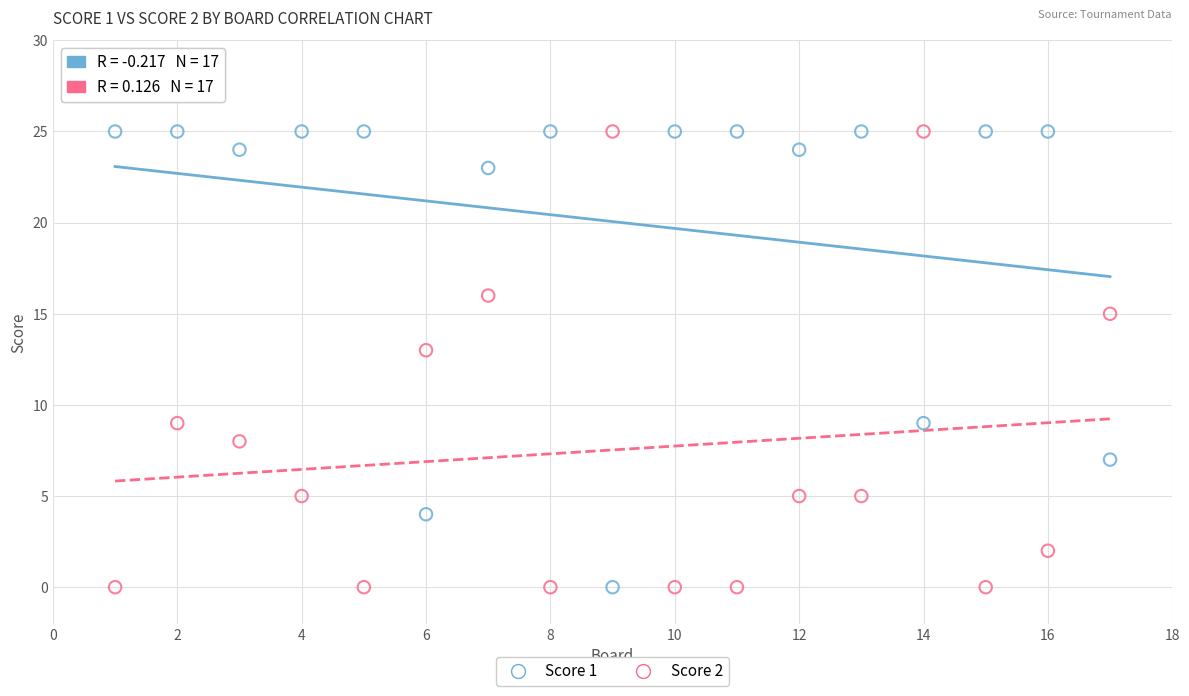

What is the X range (max minus min) for the scatter plot?

16